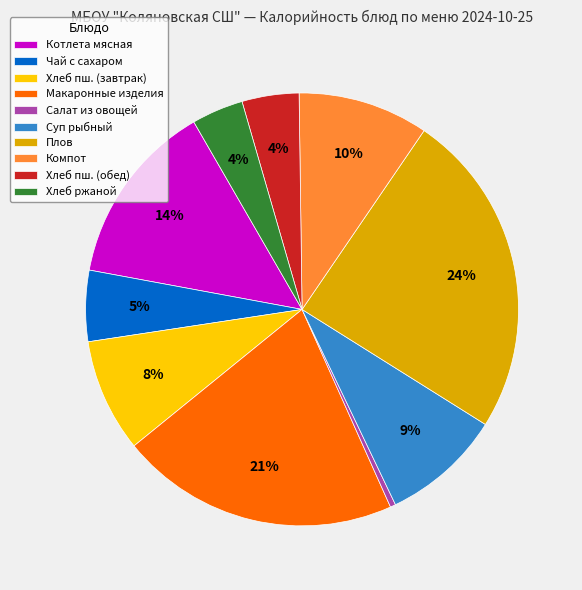

What percentage is the Суп рыбный slice, to the nearest percent?

9%